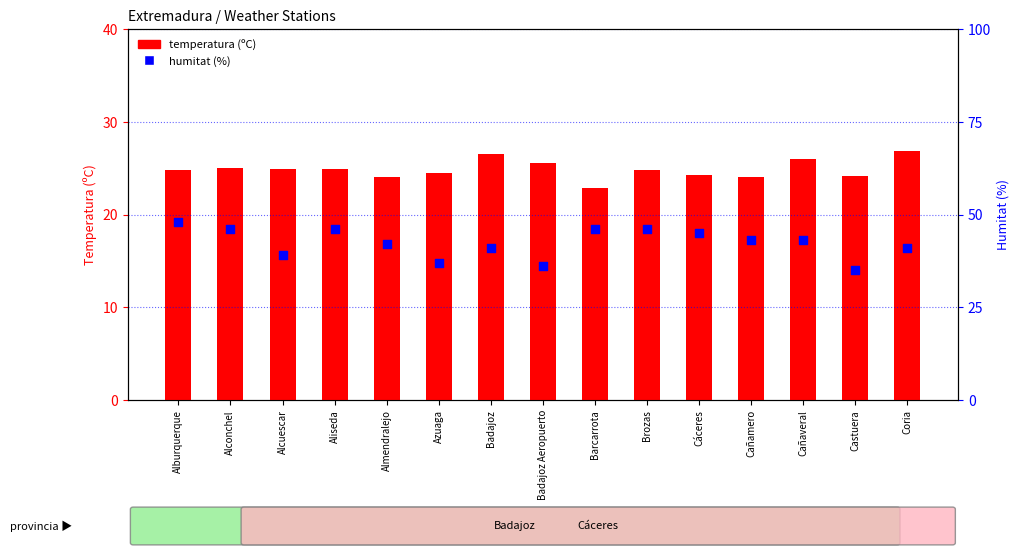

Which series has the largest total across all categories?

humitat (%)